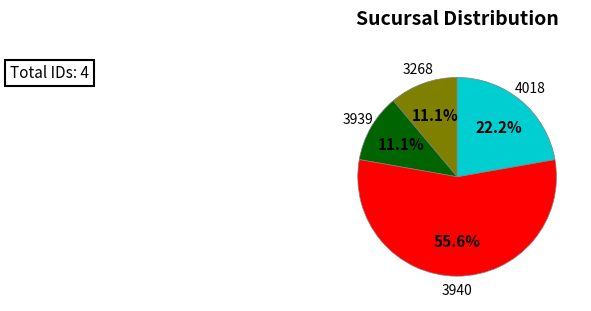

Is there a majority slice in this chart?

Yes